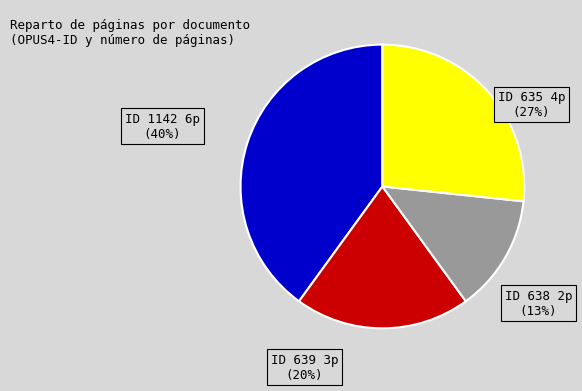

To the nearest percent, what is the difference between the 635 and 1142 slice percentages?

13%